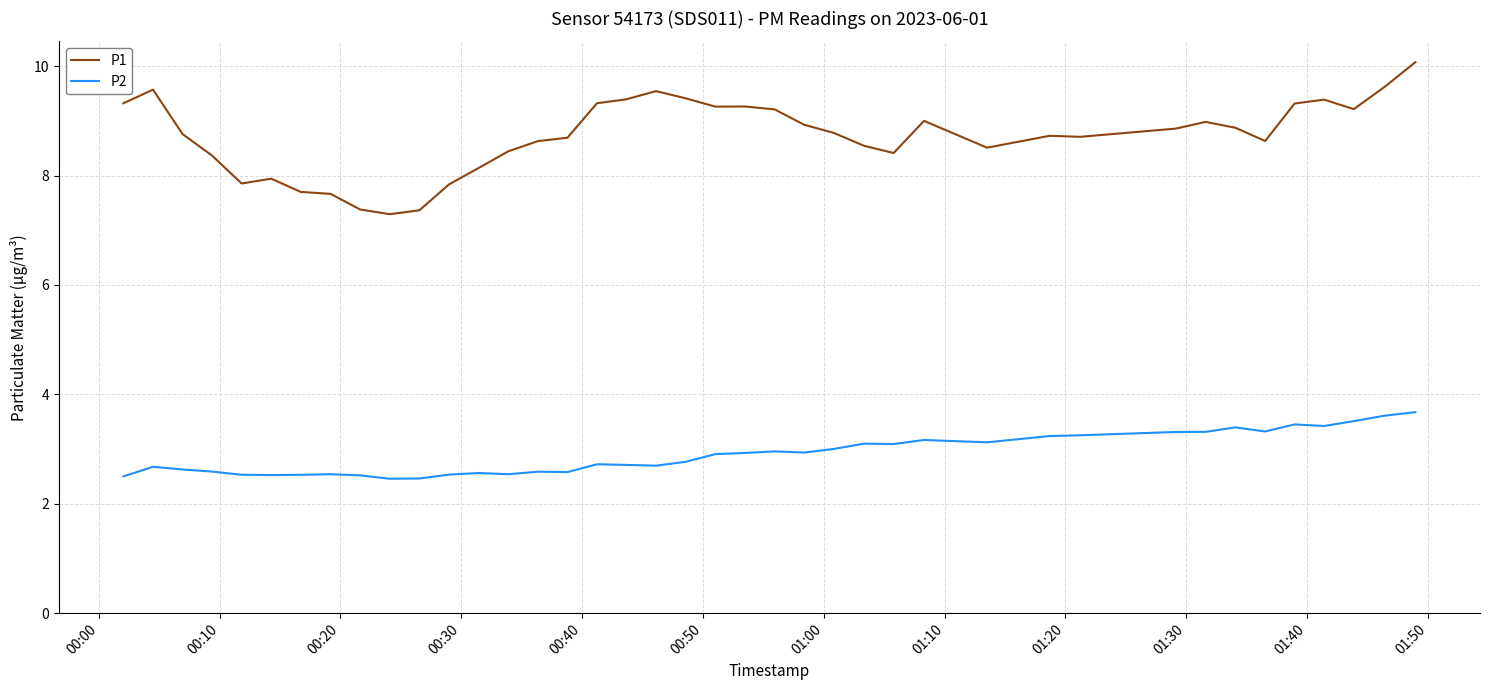

What is the lowest value of the P2 series?

2.5